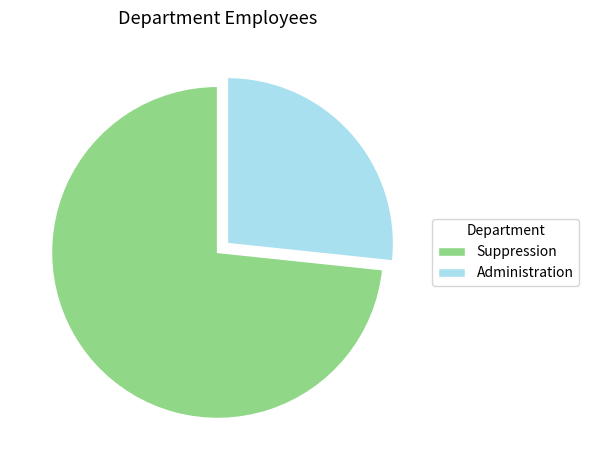

What is the smallest slice in the pie chart?

Administration